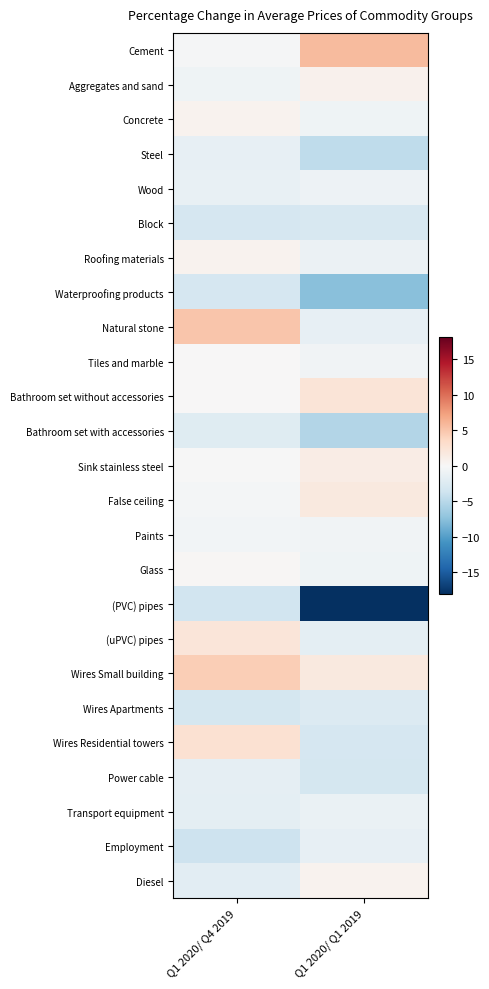

Reading left to right, list all the values displayed in this chart.

Cement: Q1 2020/ Q4 2019=-0.2	Q1 2020/ Q1 2019=5.7
Aggregates and sand: Q1 2020/ Q4 2019=-0.8	Q1 2020/ Q1 2019=0.8
Concrete: Q1 2020/ Q4 2019=0.6	Q1 2020/ Q1 2019=-0.8
Steel: Q1 2020/ Q4 2019=-1.4	Q1 2020/ Q1 2019=-4.6
Wood: Q1 2020/ Q4 2019=-1.3	Q1 2020/ Q1 2019=-0.9
Block: Q1 2020/ Q4 2019=-3.0	Q1 2020/ Q1 2019=-2.9
Roofing materials: Q1 2020/ Q4 2019=0.6	Q1 2020/ Q1 2019=-1.1
Waterproofing products: Q1 2020/ Q4 2019=-3.0	Q1 2020/ Q1 2019=-7.5
Natural stone: Q1 2020/ Q4 2019=5.0	Q1 2020/ Q1 2019=-1.5
Tiles and marble: Q1 2020/ Q4 2019=0.0	Q1 2020/ Q1 2019=-0.6
Bathroom set without accessories: Q1 2020/ Q4 2019=0.0	Q1 2020/ Q1 2019=2.4
Bathroom set with accessories: Q1 2020/ Q4 2019=-2.1	Q1 2020/ Q1 2019=-5.2
Sink stainless steel: Q1 2020/ Q4 2019=-0.0	Q1 2020/ Q1 2019=1.4
False ceiling: Q1 2020/ Q4 2019=-0.3	Q1 2020/ Q1 2019=1.8
Paints: Q1 2020/ Q4 2019=-0.5	Q1 2020/ Q1 2019=-0.7
Glass: Q1 2020/ Q4 2019=0.2	Q1 2020/ Q1 2019=-0.7
(PVC) pipes: Q1 2020/ Q4 2019=-3.4	Q1 2020/ Q1 2019=-18.0
(uPVC) pipes: Q1 2020/ Q4 2019=2.2	Q1 2020/ Q1 2019=-1.7
Wires Small building: Q1 2020/ Q4 2019=4.5	Q1 2020/ Q1 2019=1.7
Wires Apartments: Q1 2020/ Q4 2019=-3.2	Q1 2020/ Q1 2019=-2.4
Wires Residential towers: Q1 2020/ Q4 2019=2.7	Q1 2020/ Q1 2019=-3.1
Power cable: Q1 2020/ Q4 2019=-1.7	Q1 2020/ Q1 2019=-3.2
Transport equipment: Q1 2020/ Q4 2019=-1.8	Q1 2020/ Q1 2019=-1.2
Employment: Q1 2020/ Q4 2019=-3.7	Q1 2020/ Q1 2019=-1.5
Diesel: Q1 2020/ Q4 2019=-2.0	Q1 2020/ Q1 2019=0.7